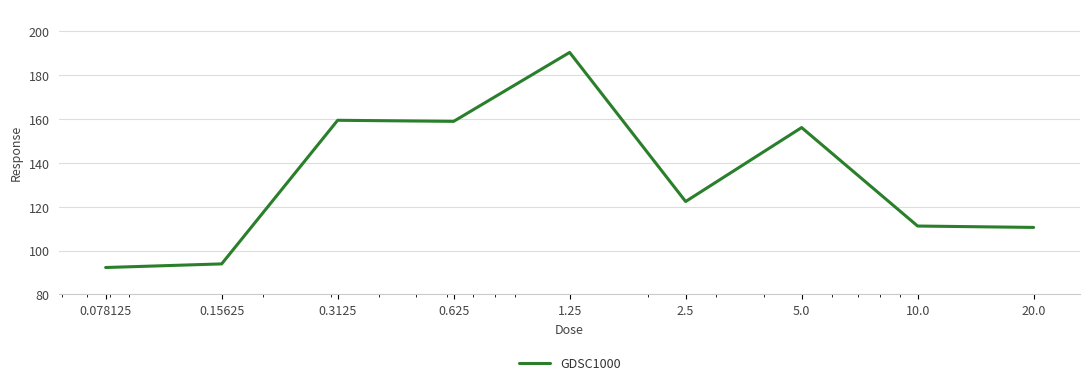

What is the smallest value displayed?

92.2